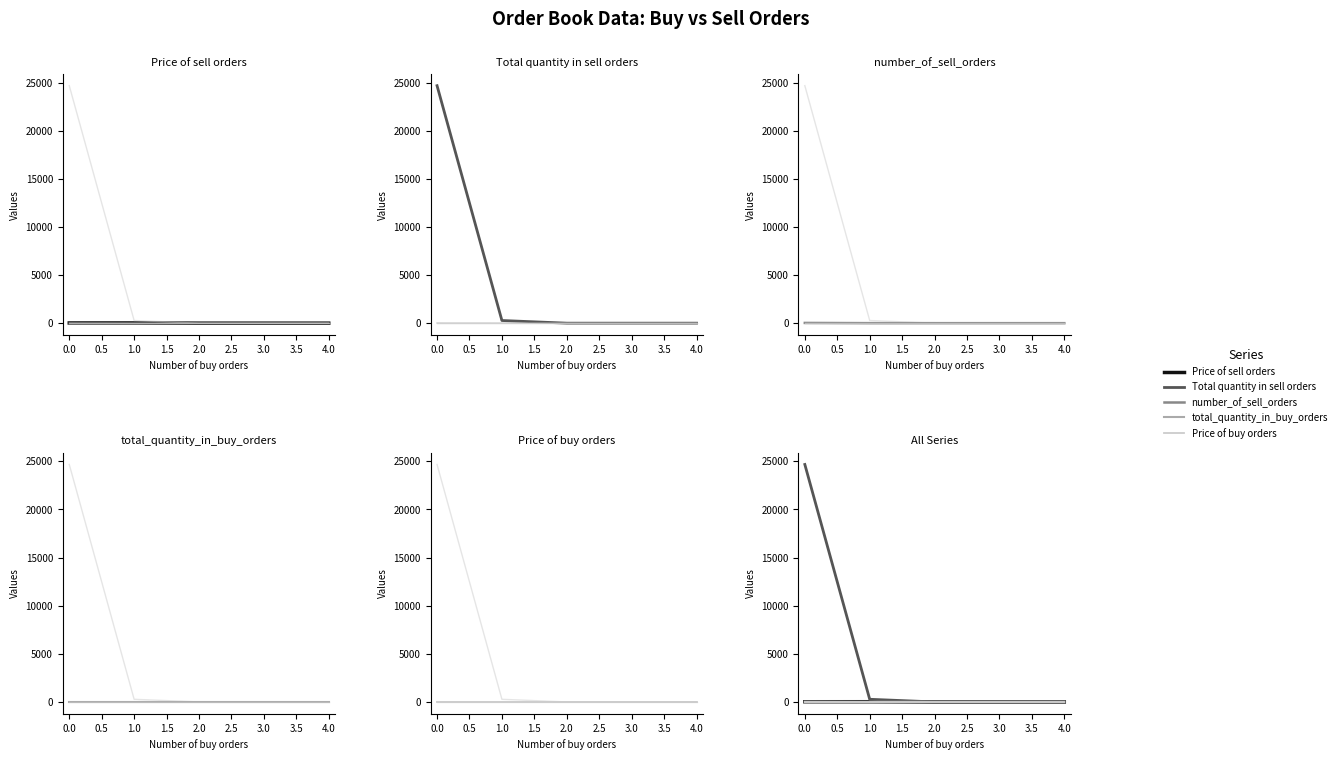

How many lines are shown in the chart?

5